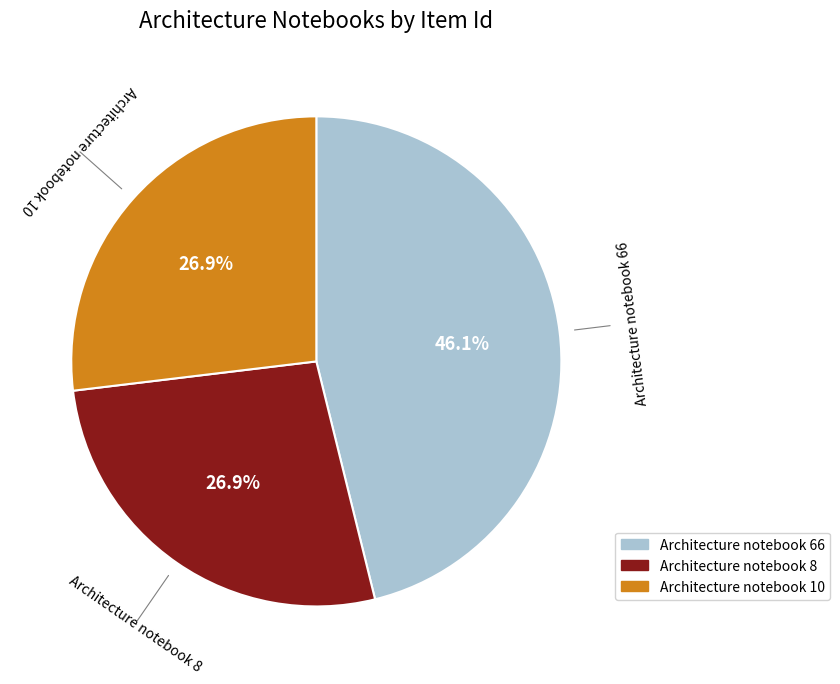

True or false: Architecture notebook 8 accounts for 27% of the total.

True